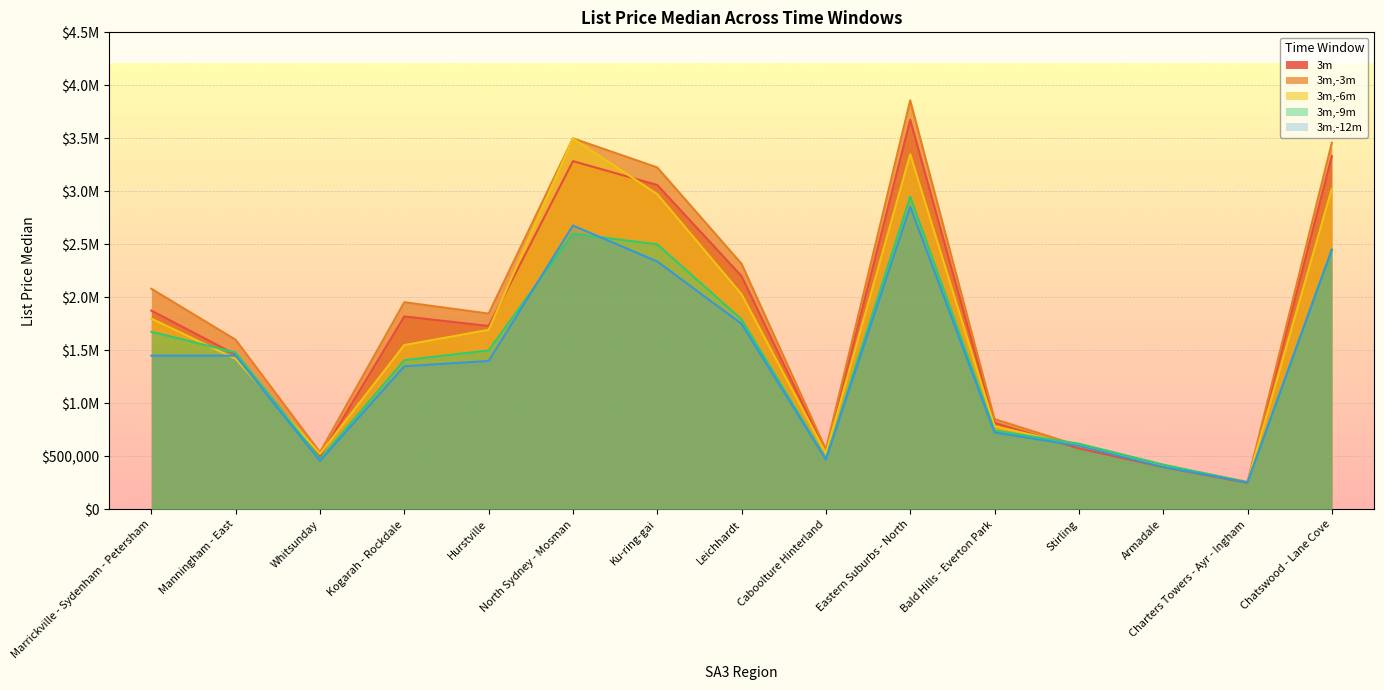

At how many categories does at least one series exceed 814249?

10